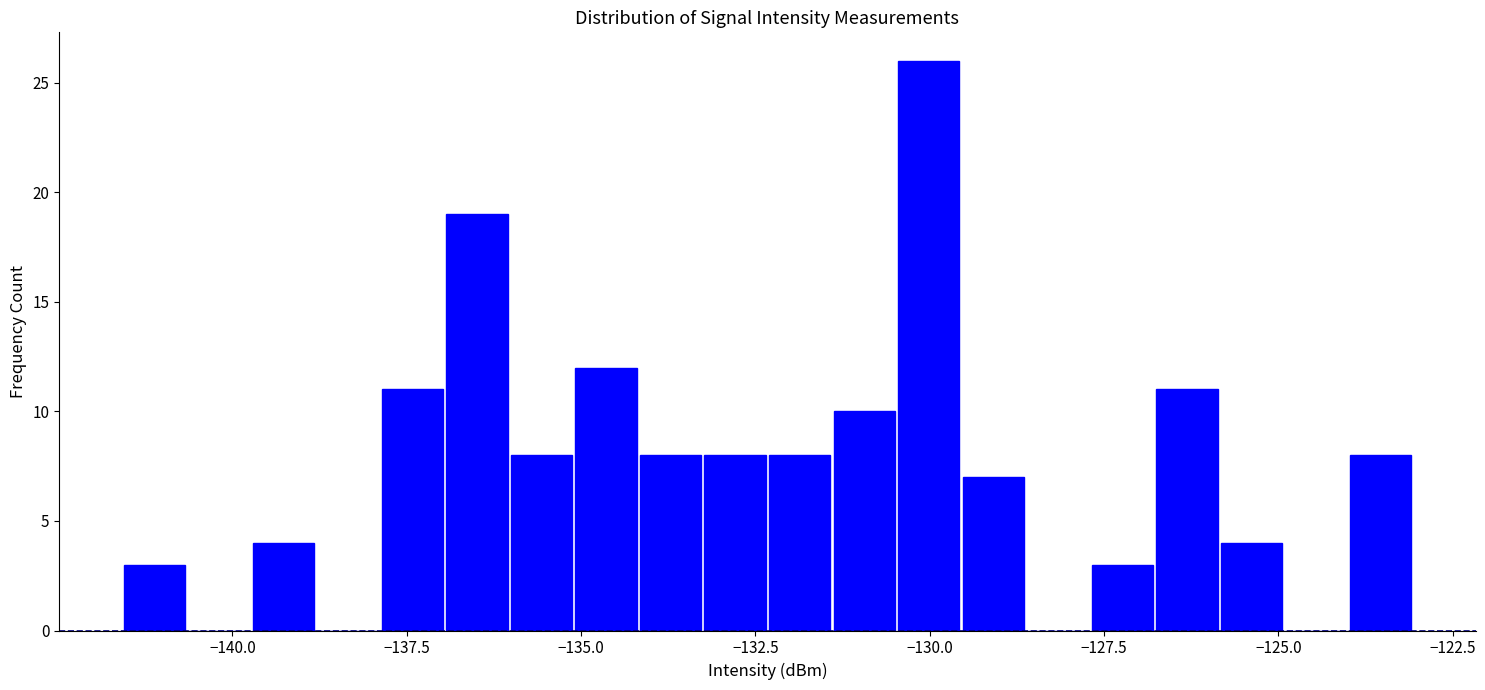

Read against the x-axis, roughly where is the centre of the tallest bar?

-130.0